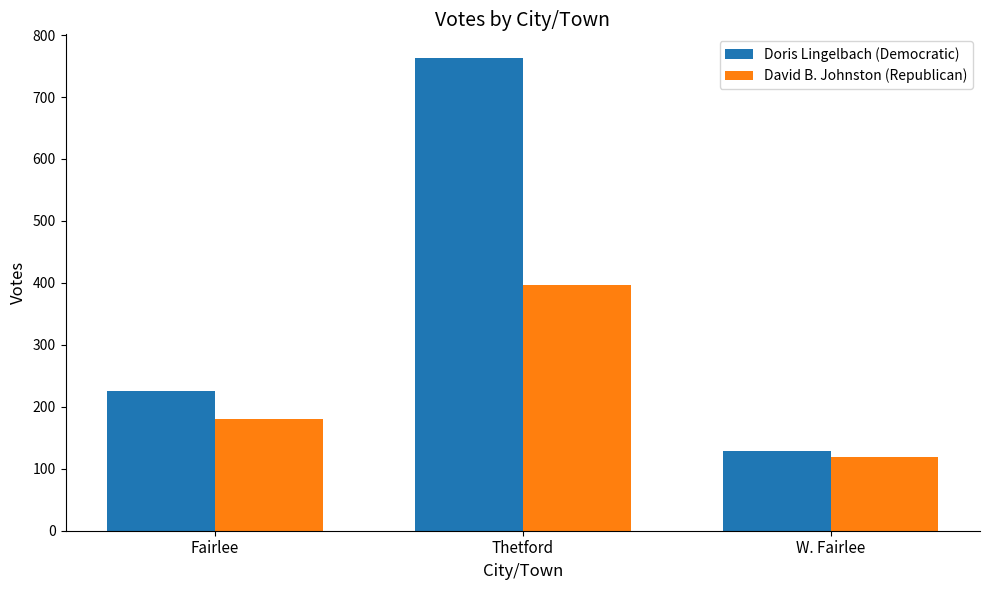

Reading left to right, extract all data points from this chart.

Doris Lingelbach (Democratic): Fairlee=225	Thetford=763	W. Fairlee=129
David B. Johnston (Republican): Fairlee=181	Thetford=396	W. Fairlee=119